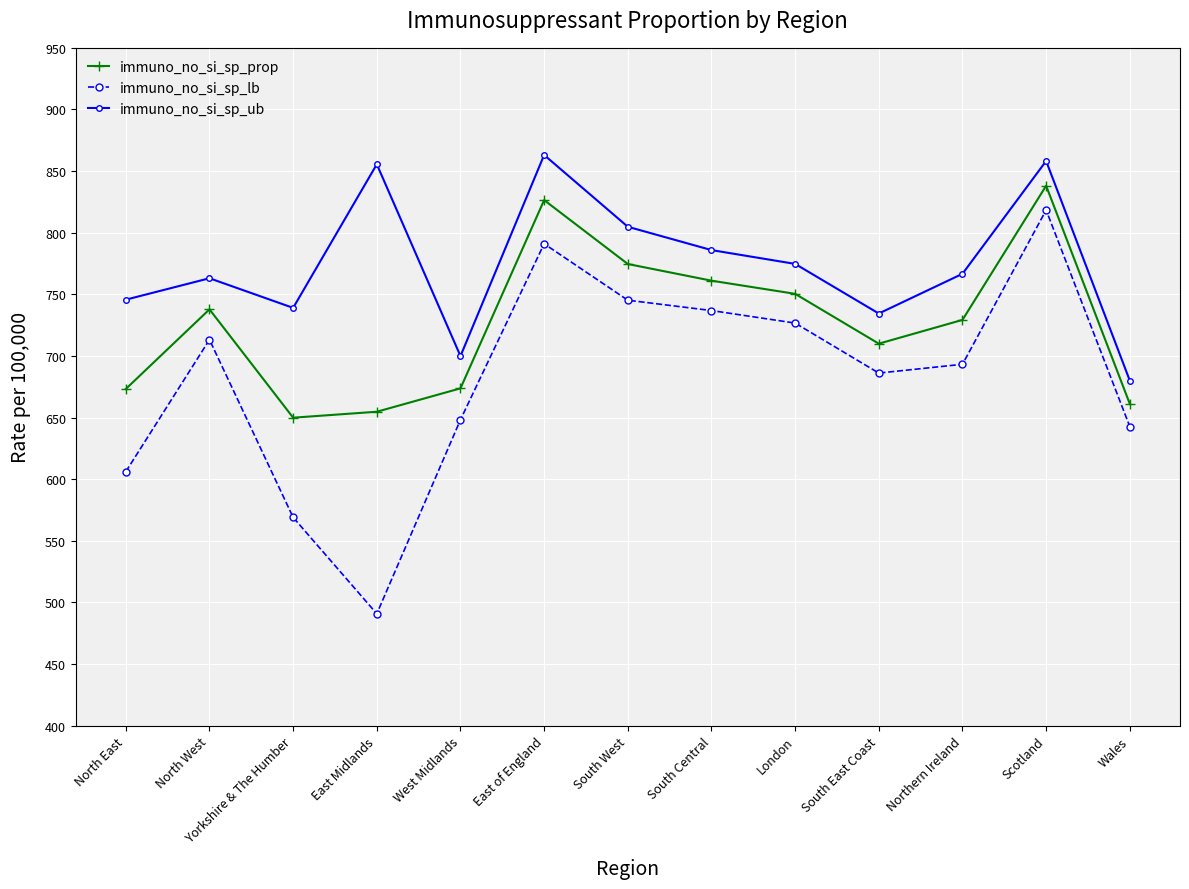

True or false: immuno_no_si_sp_ub and immuno_no_si_sp_lb intersect in this chart.

False